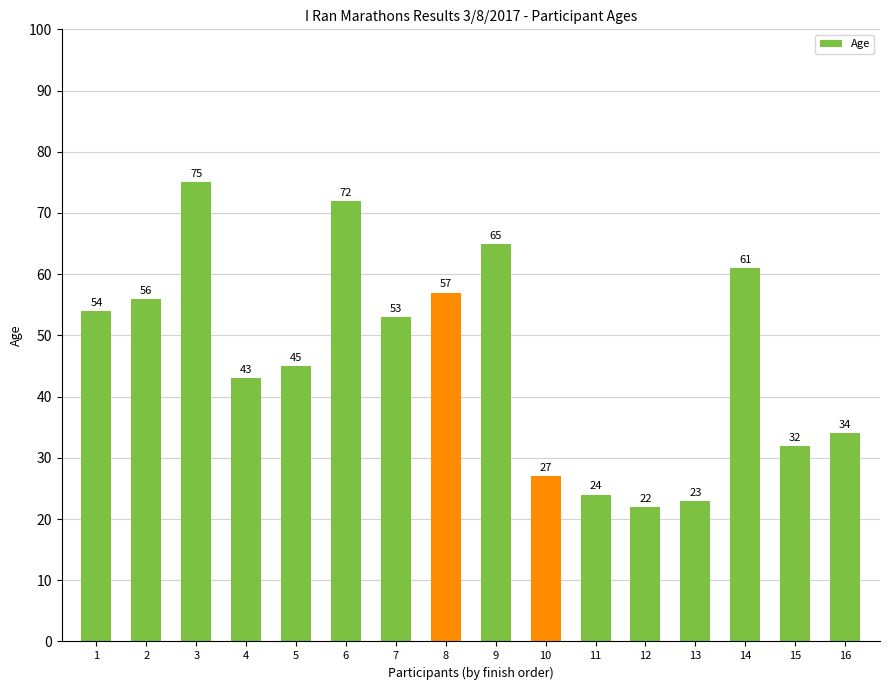

Does the chart contain stacked bars?

No